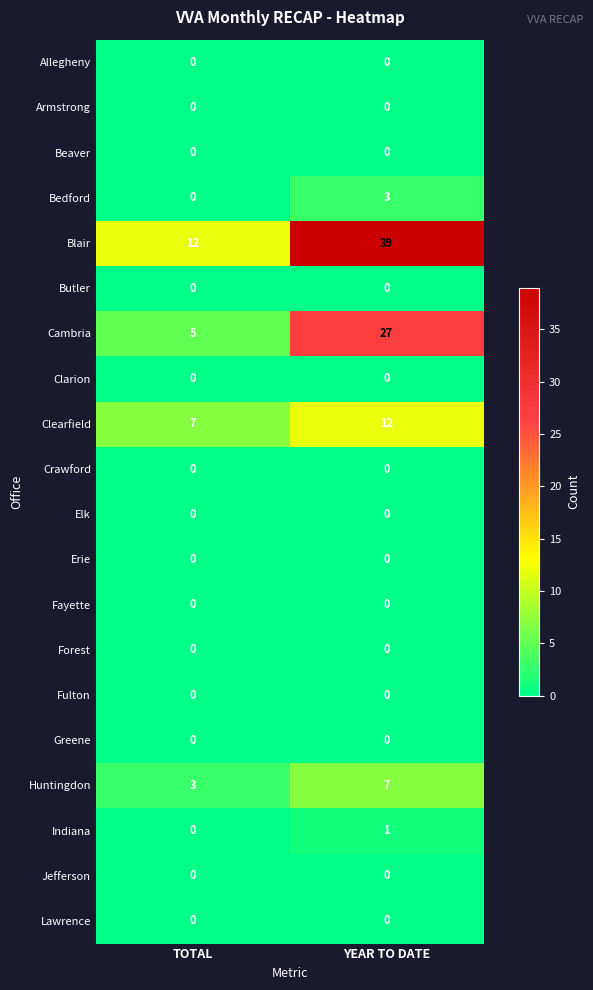

What is the spread (max minus min) of values at TOTAL?

12